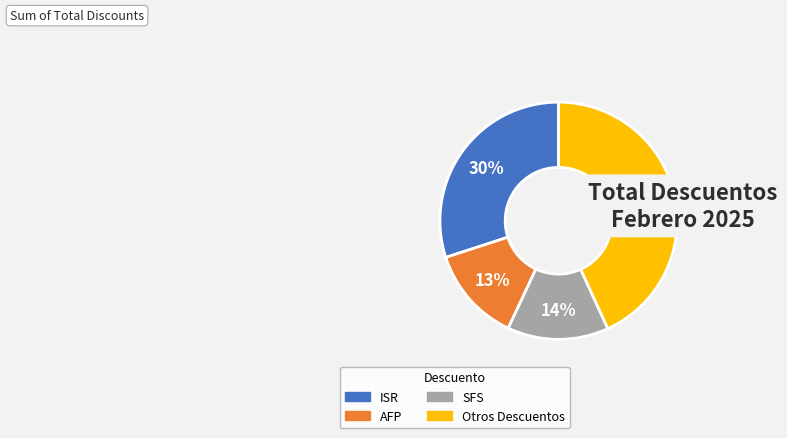

How many segments does this pie chart have?

4